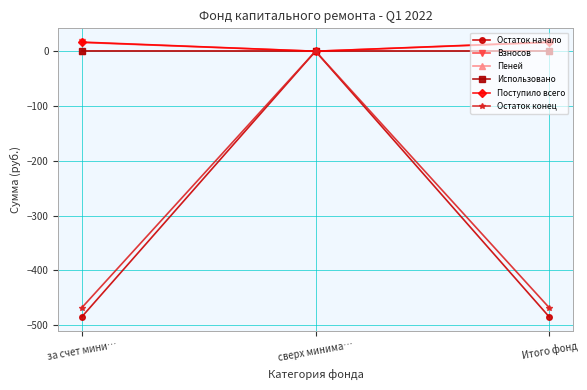

What is the label of the 2nd point from the right?

сверх минима…